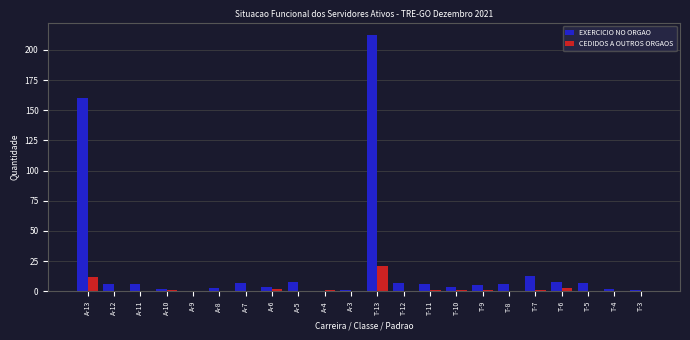

How many series are shown in this chart?

2